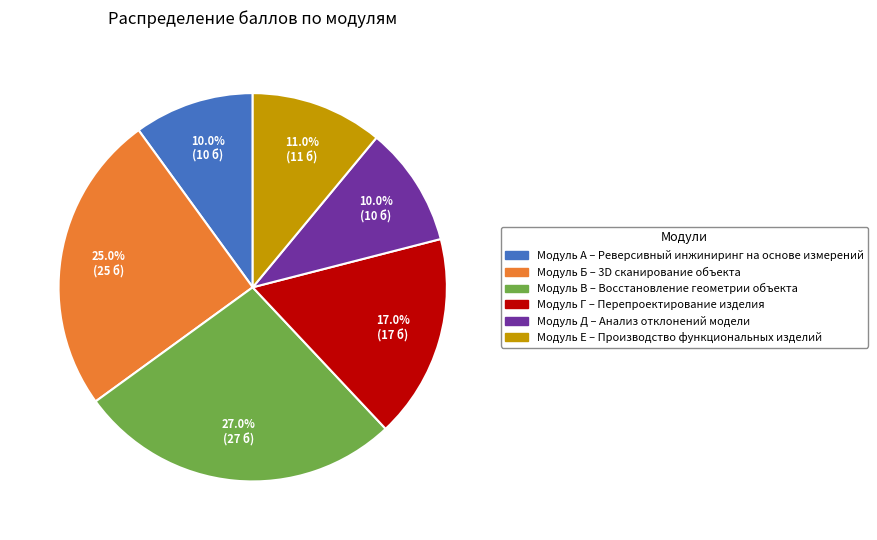

How many slices are in this pie chart?

6